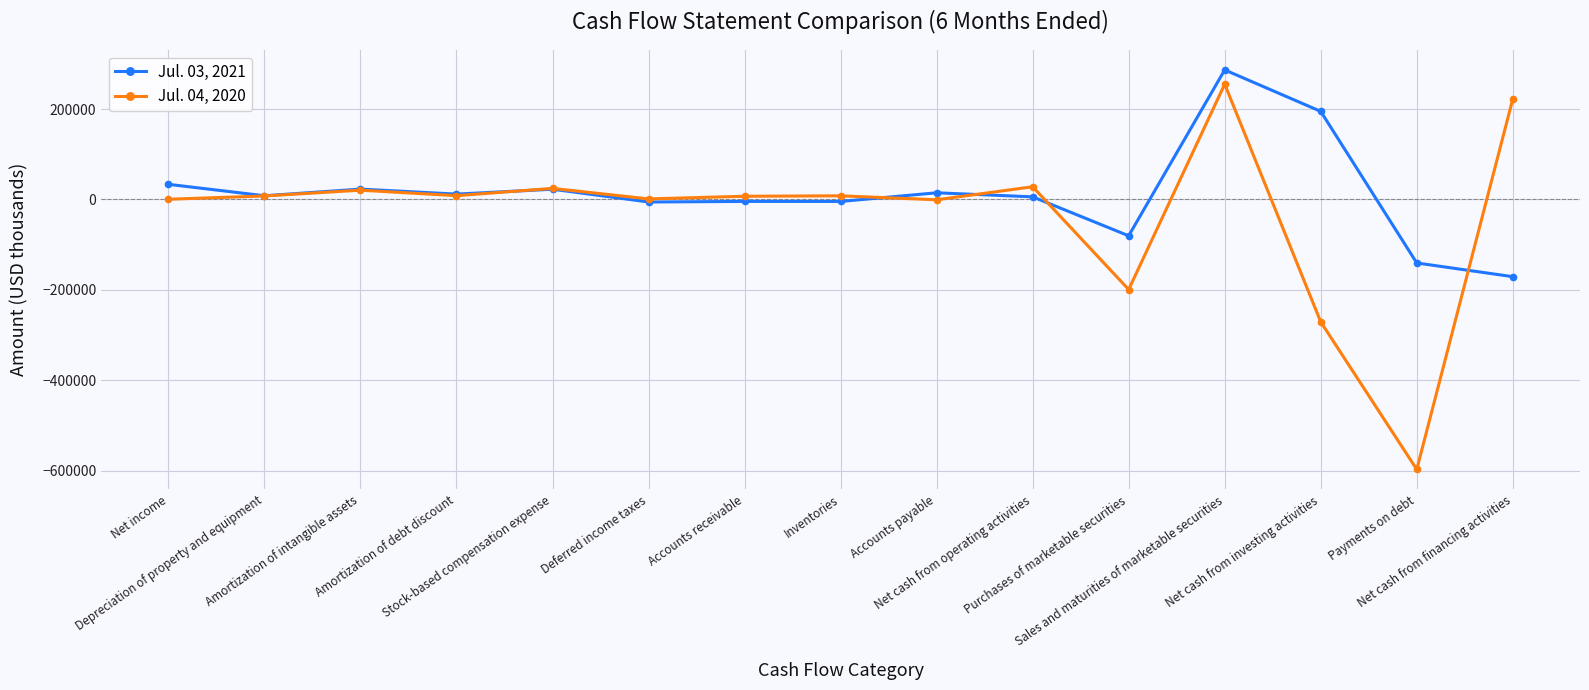

Rank the series by their average value, from highest to lowest.

Jul. 03, 2021, Jul. 04, 2020